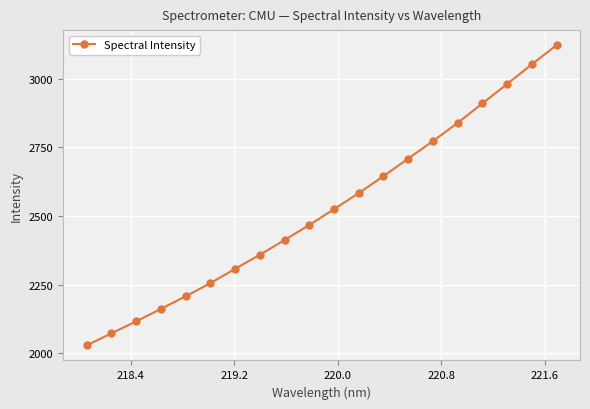

True or false: the data has more than 2 interior local peaks.

False